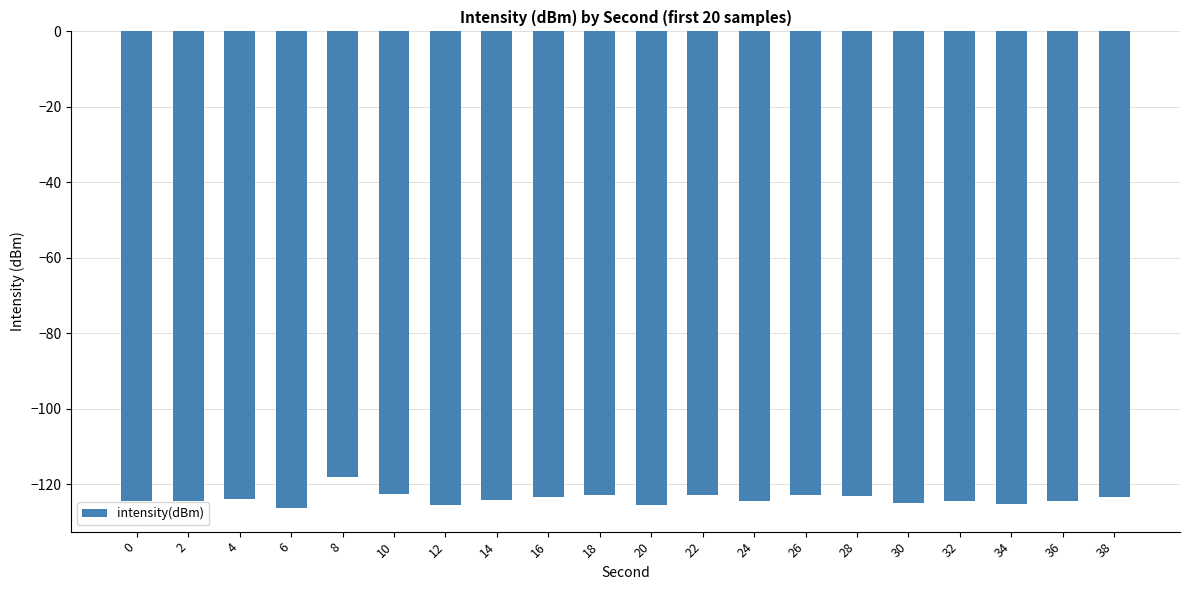

The value at 26 is -122.8. True or false?

True